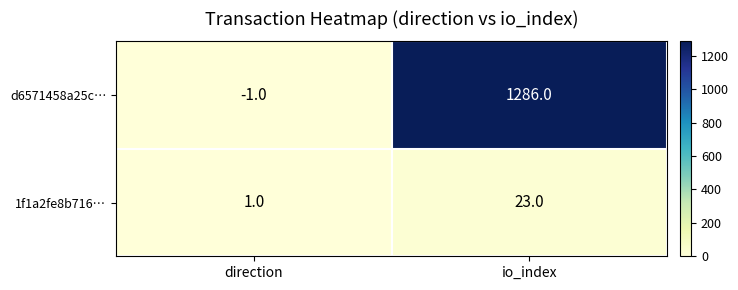

Count the number of data series in this chart.

2